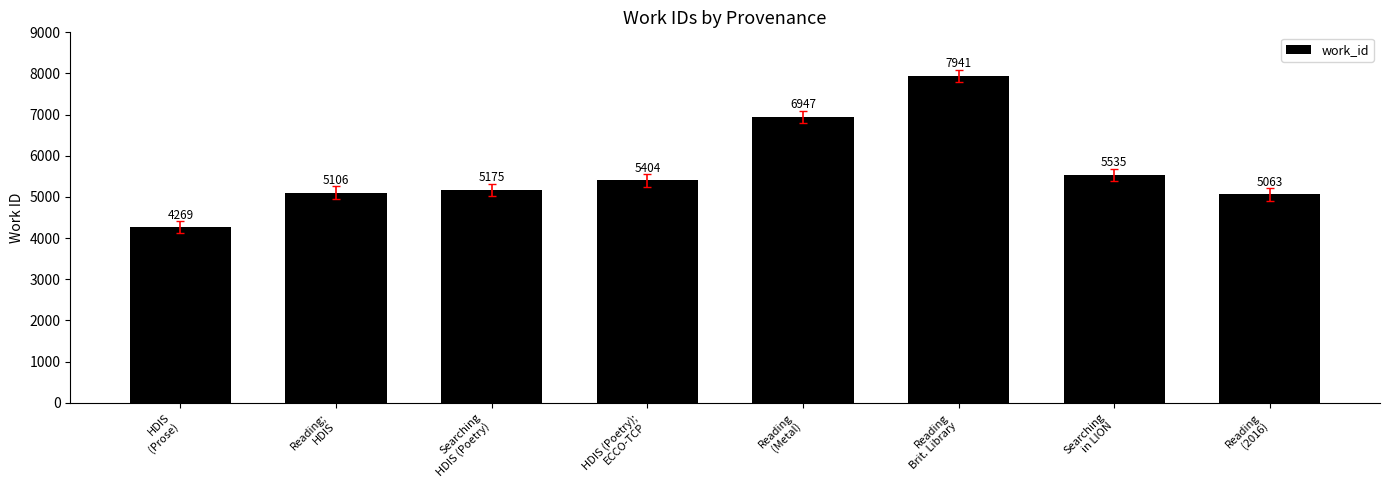

Are the bars grouped side by side (vs. stacked)?

No